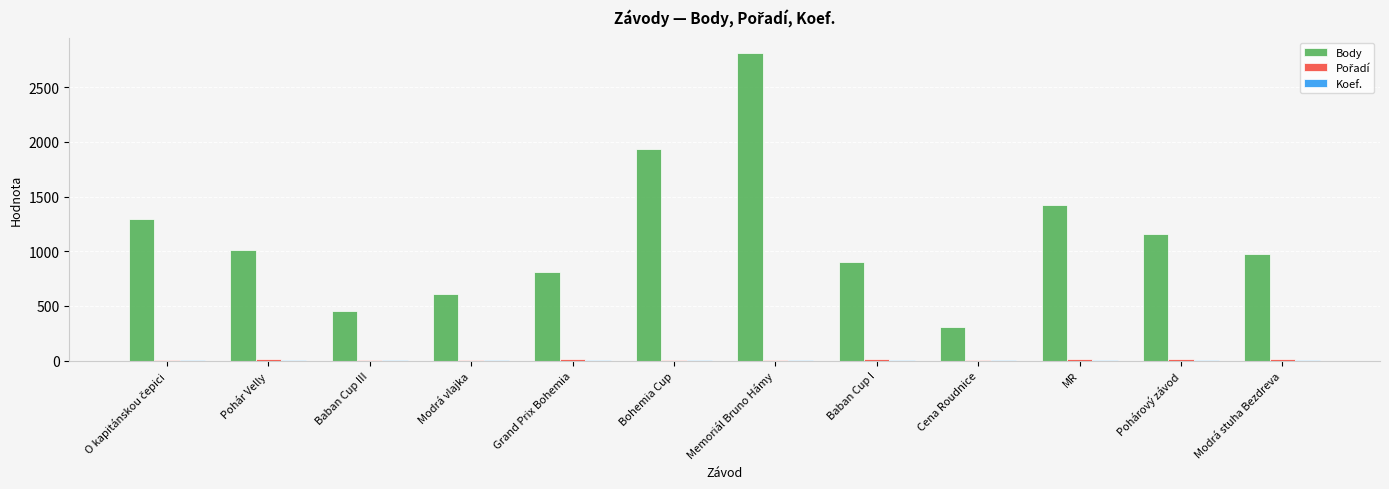

What is the approximate value of Body at Pohárový závod?

1160